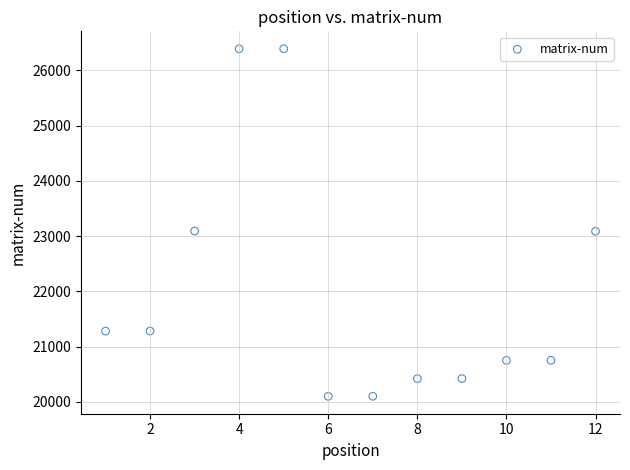

What is the average X value?

6